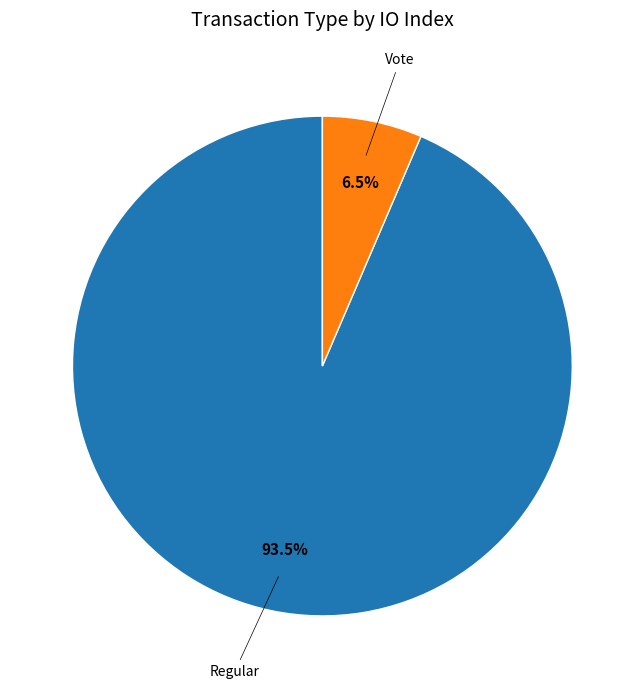

How many segments does this pie chart have?

2